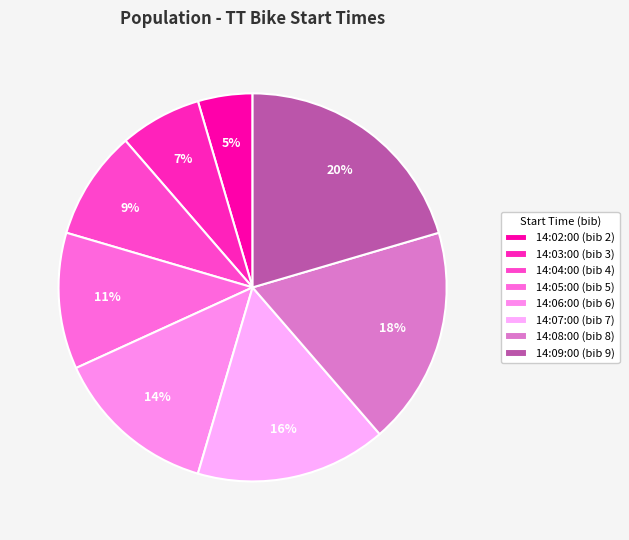

Does 14:08:00 represent more than half of the total?

No